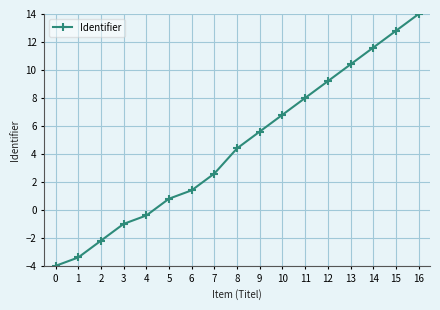

Reading right to left, transcribe all the data shown in this chart.

16=14.0	15=12.8	14=11.6	13=10.4	12=9.2	11=8.0	10=6.8	9=5.6	8=4.4	7=2.6	6=1.4	5=0.8	4=-0.4	3=-1.0	2=-2.2	1=-3.4	0=-4.0